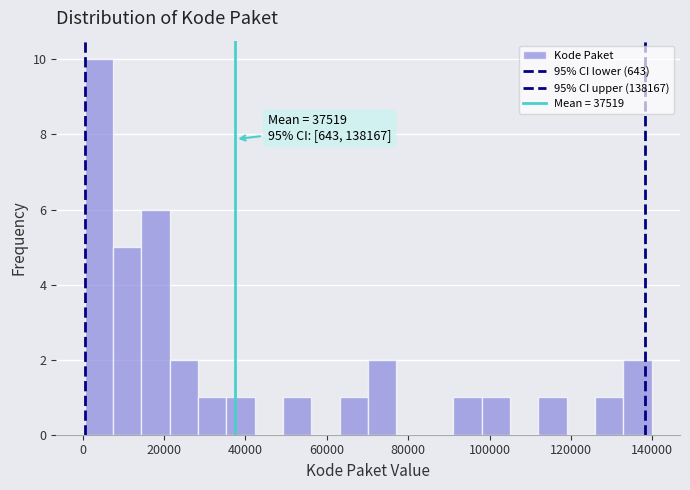

Around what value on the x-axis is the tallest bar? Give the approximate position of its centre, as read against the axis.

4000